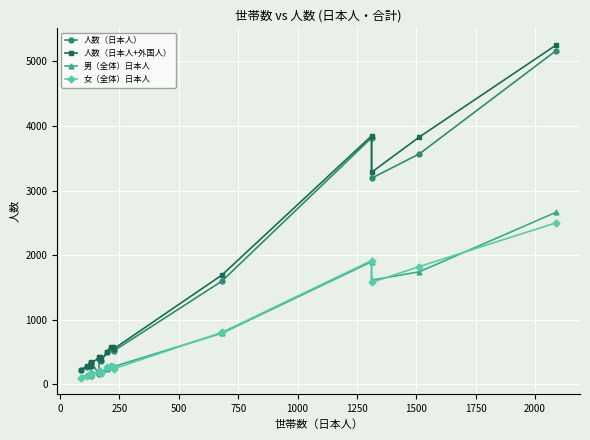

The value of 人数（日本人） at 1000 is 97. True or false?

False